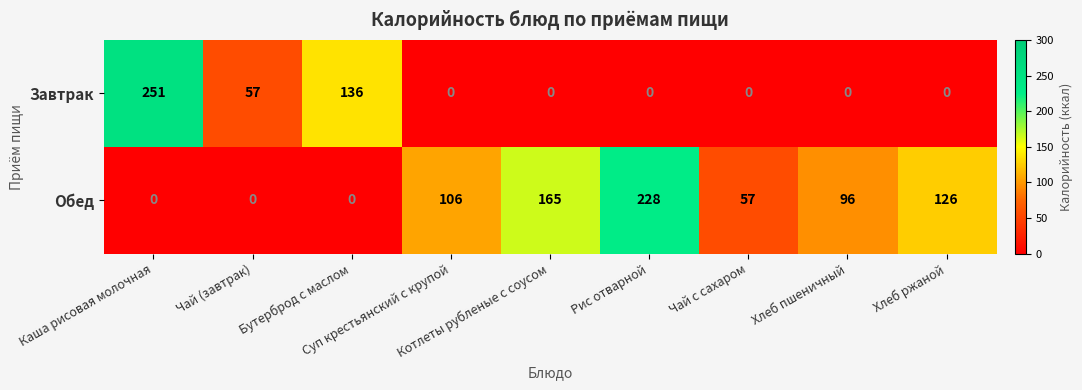

List the series in order of their overall mean, lowest first.

Завтрак, Обед